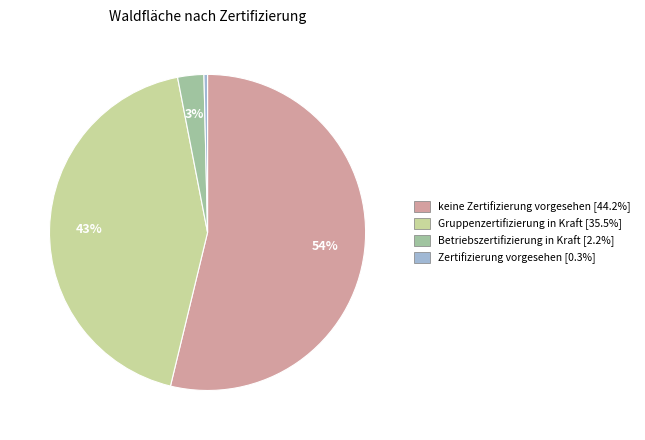

To the nearest percent, what is the average slice percentage?

25%